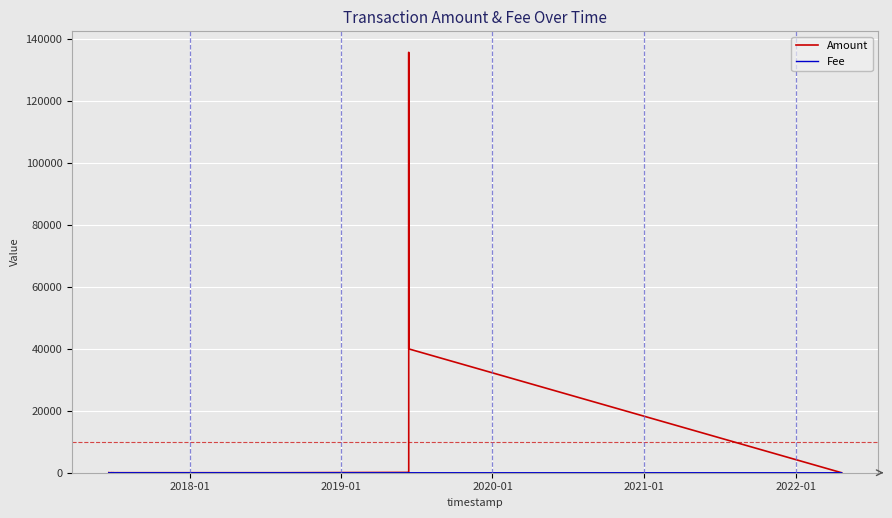

Where does the Amount series first go above 4?

2018-01